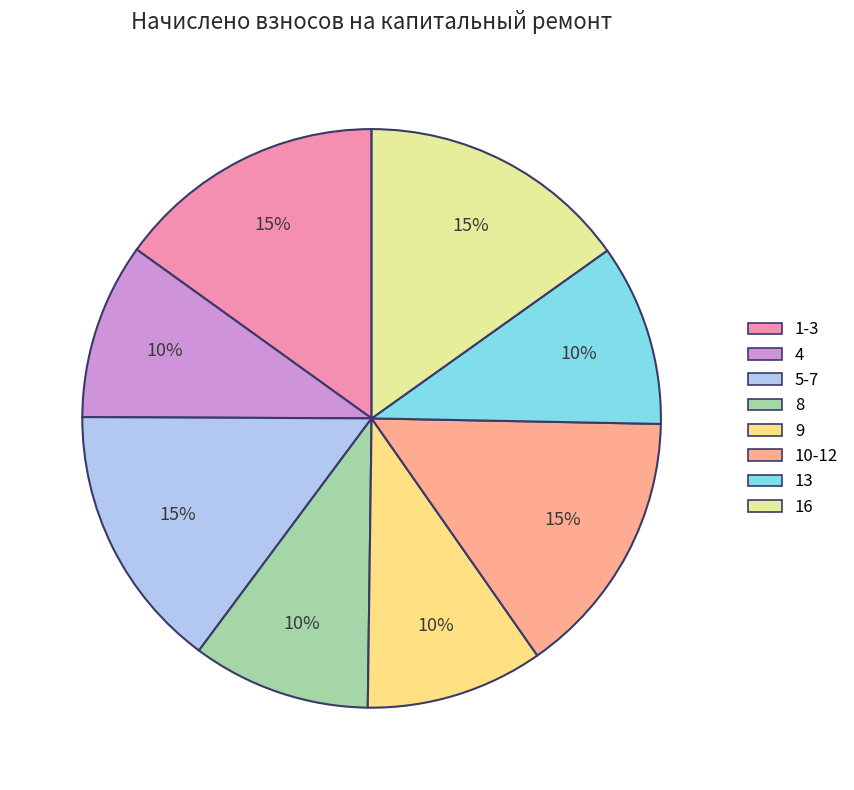

Do 4 and 10-12 together represent more than half of the pie?

No